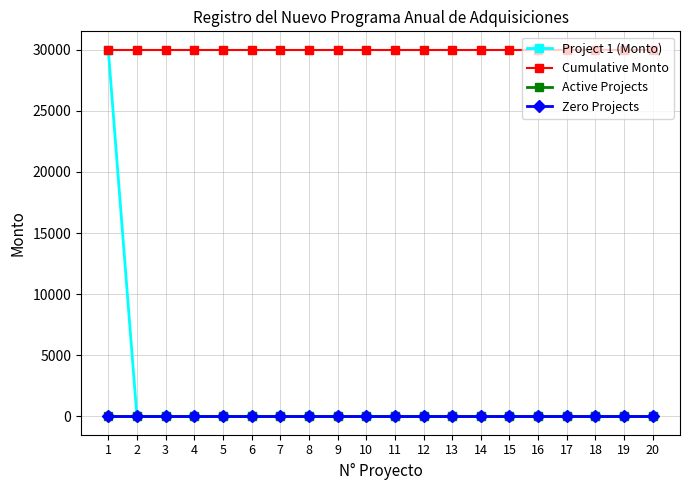

What is the spread (max minus min) of values at 7?

30000